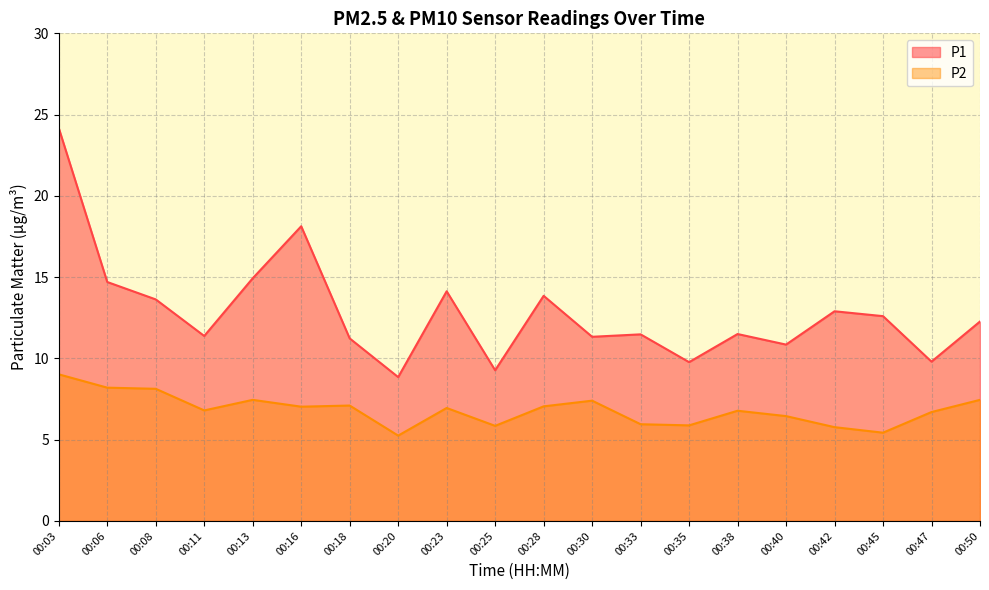

True or false: P1 has a value of 10.8 at 00:40.

True